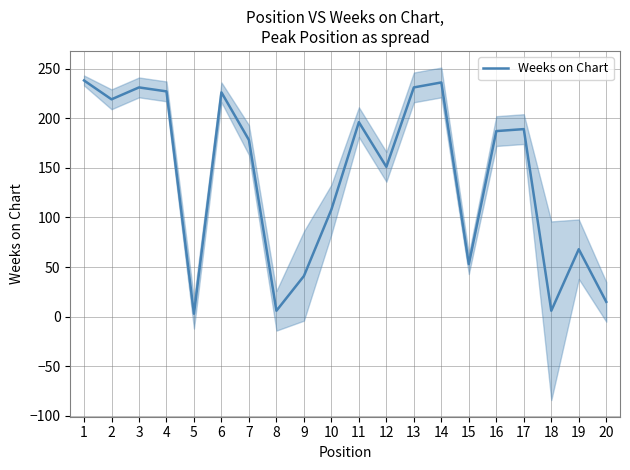

What is the difference between the second highest and minimum values?

233